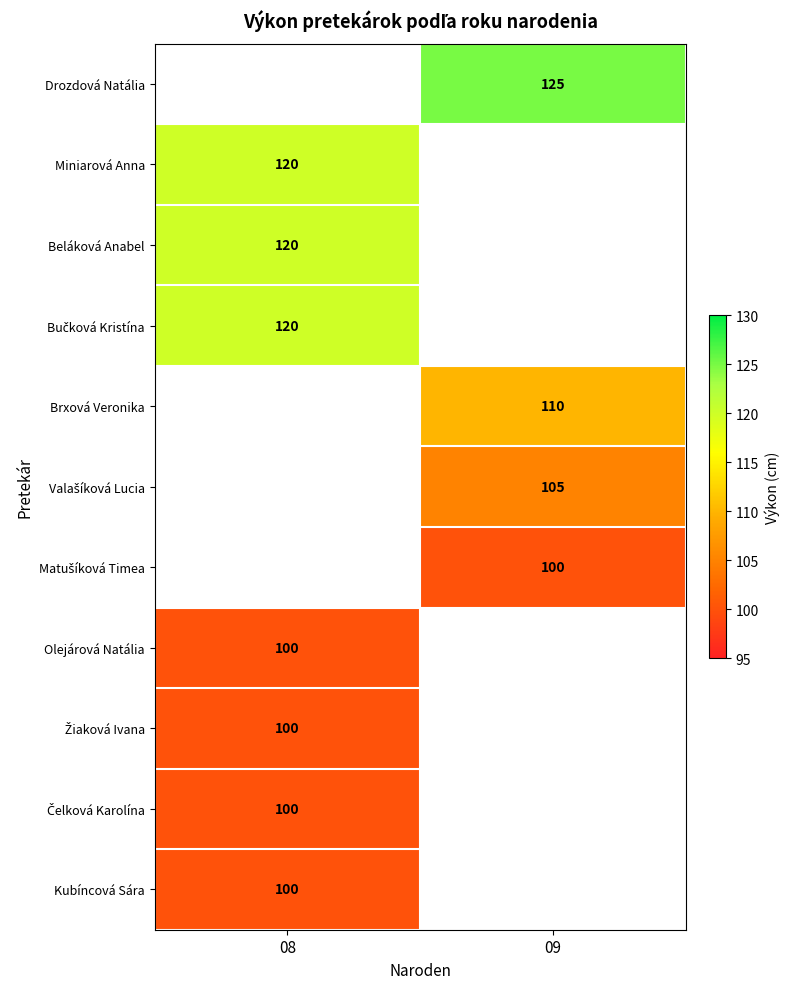

The value of Brxová Veronika at 09 is 46. True or false?

False